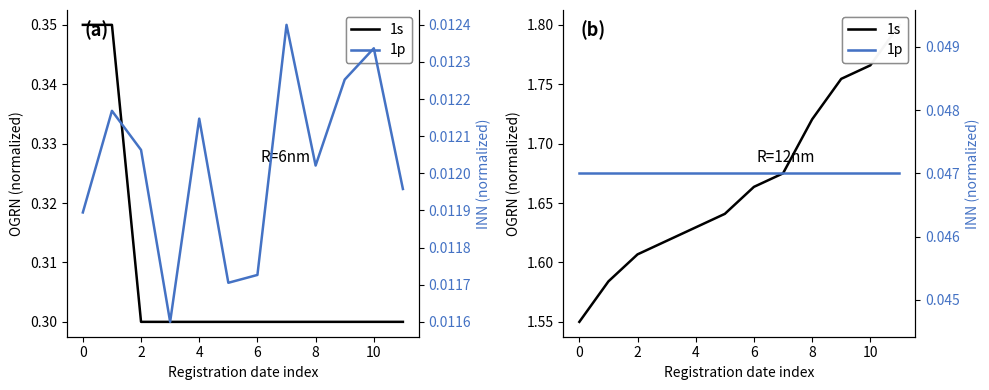

Is this an area chart (filled region under the line)?

No